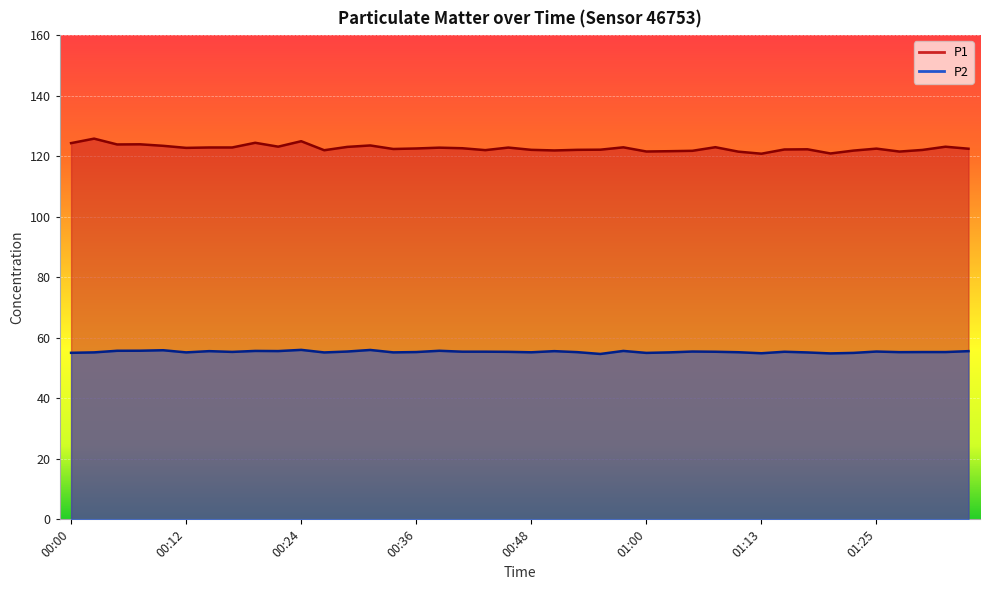

What is the sum of the P1 line values at 38 and 13?

246.7